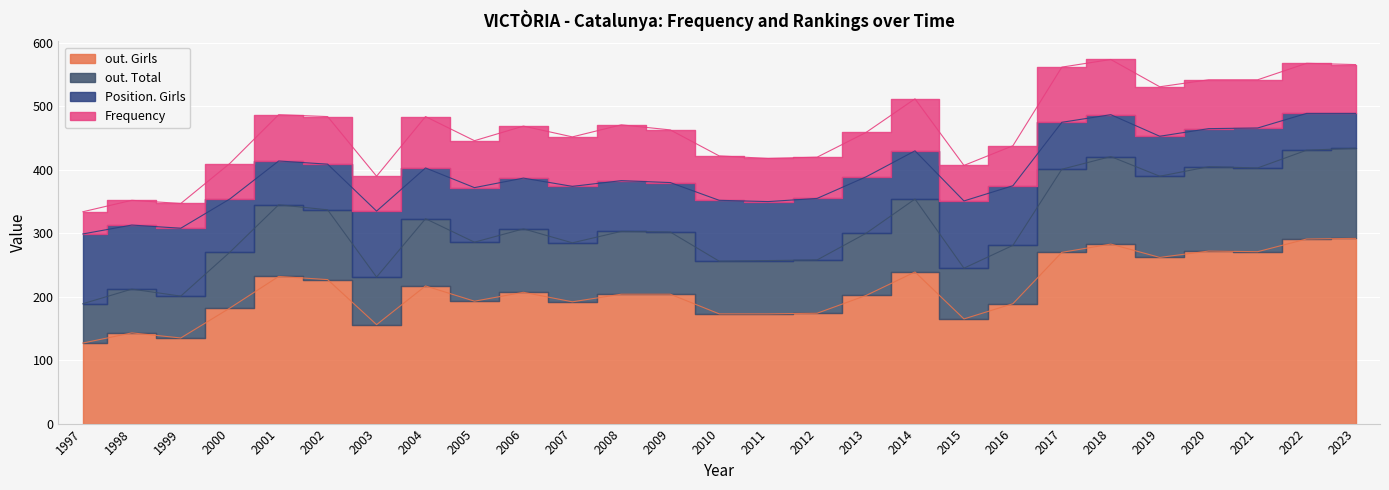

At which label does out. Total reach its minimum?

1997